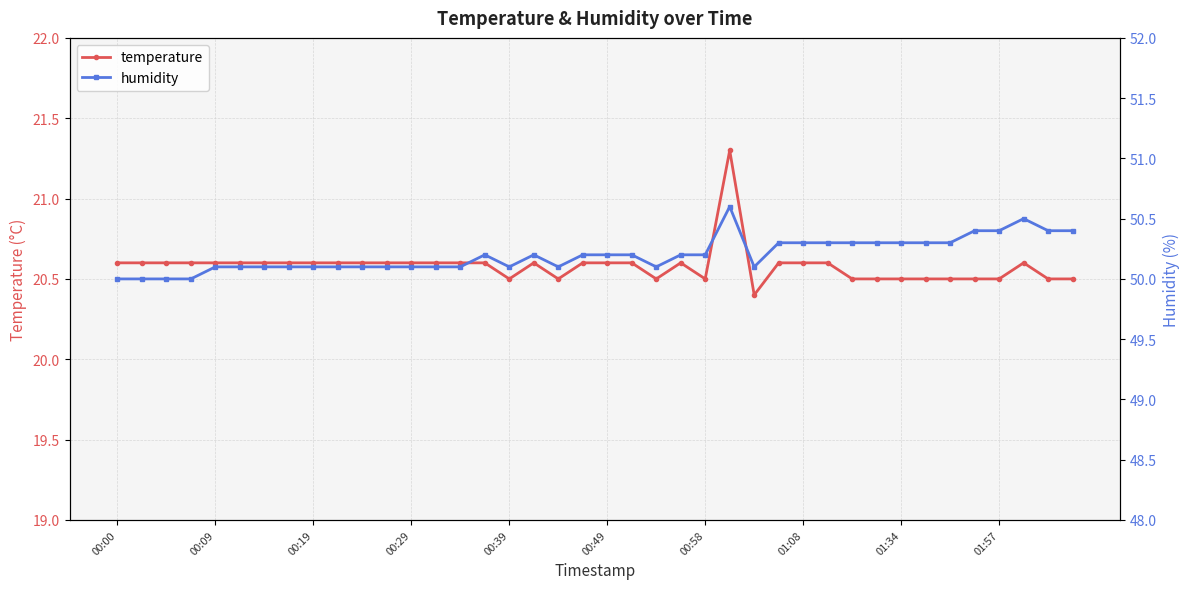

True or false: temperature and humidity intersect in this chart.

False